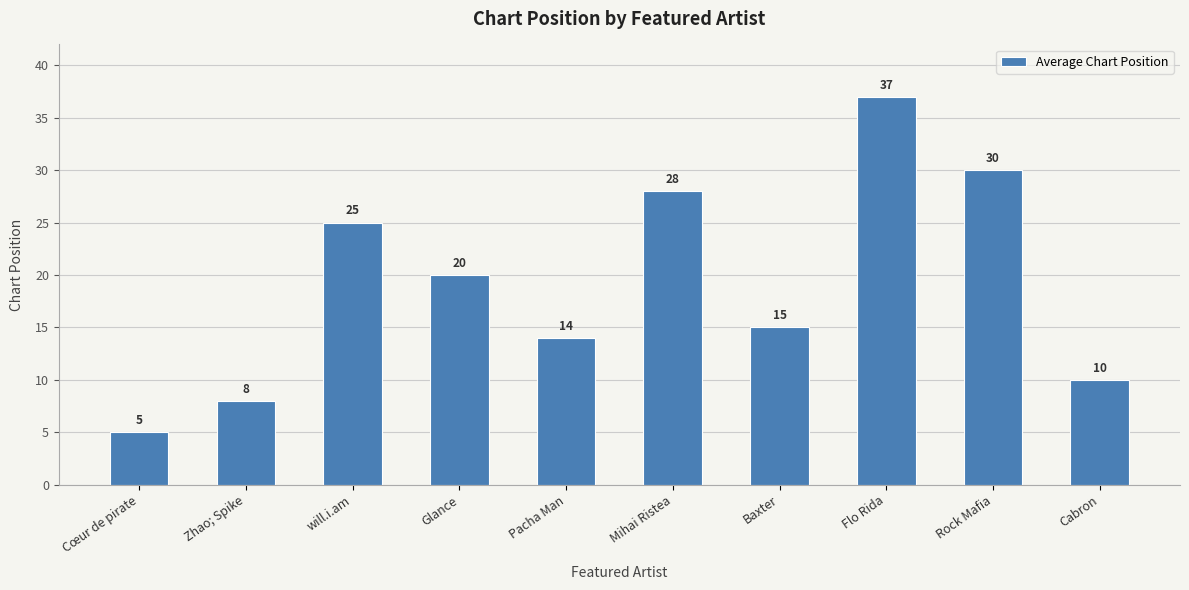

How many bars are there in total?

10